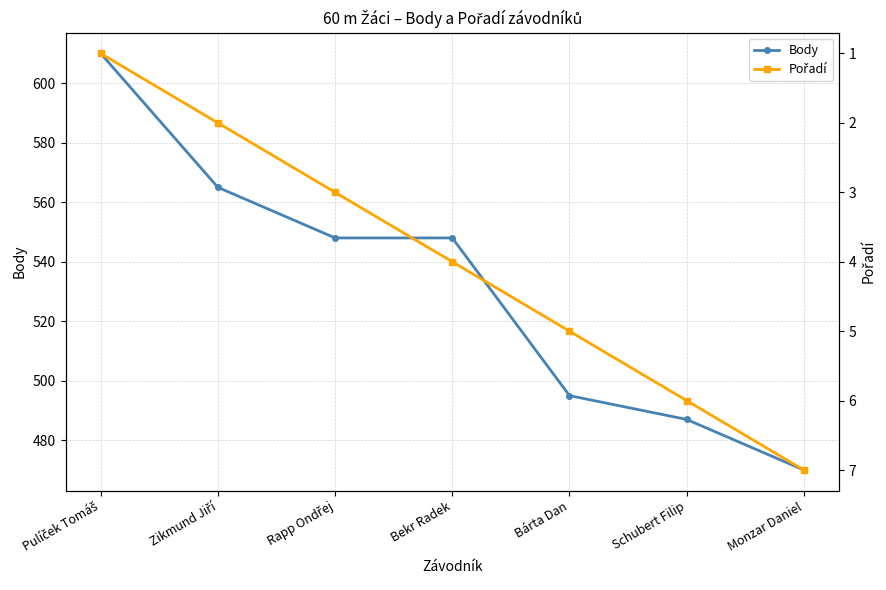

Between Rapp Ondřej and Monzar Daniel, which series saw the biggest shift?

Body